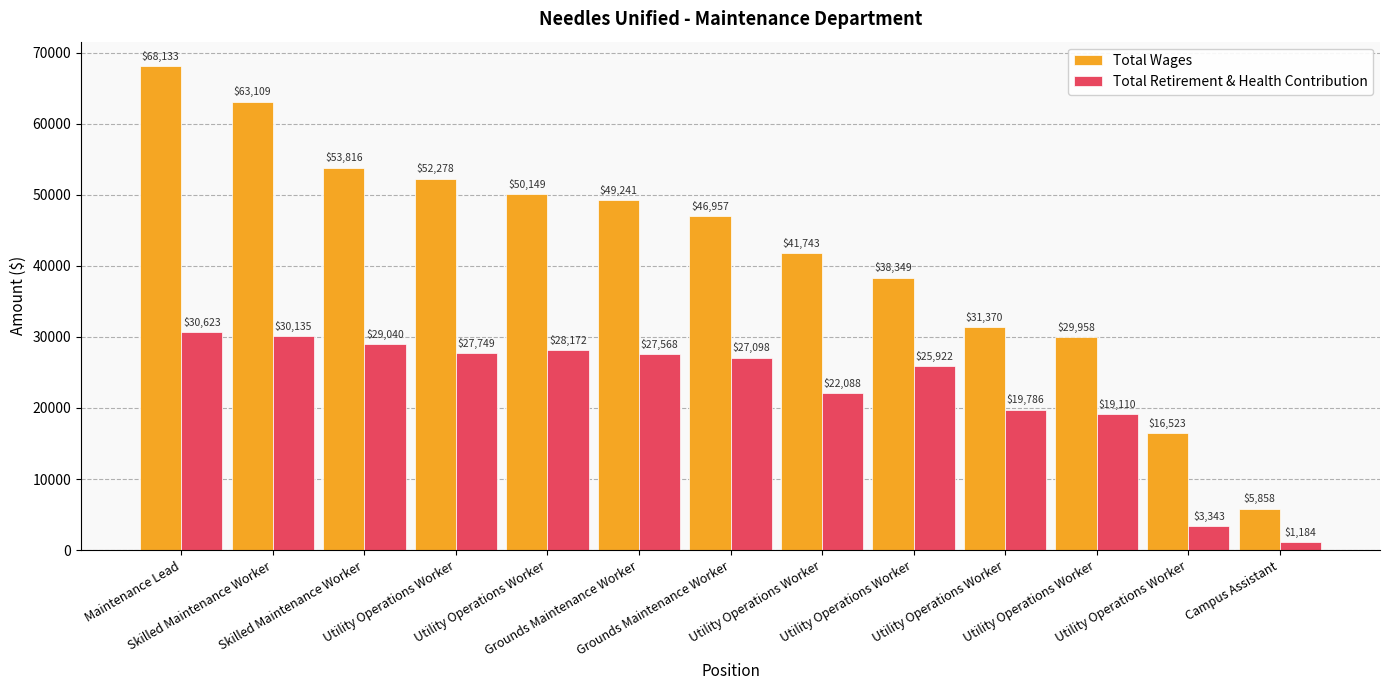

What are all the series names shown in the legend?

Total Wages, Total Retirement & Health Contribution